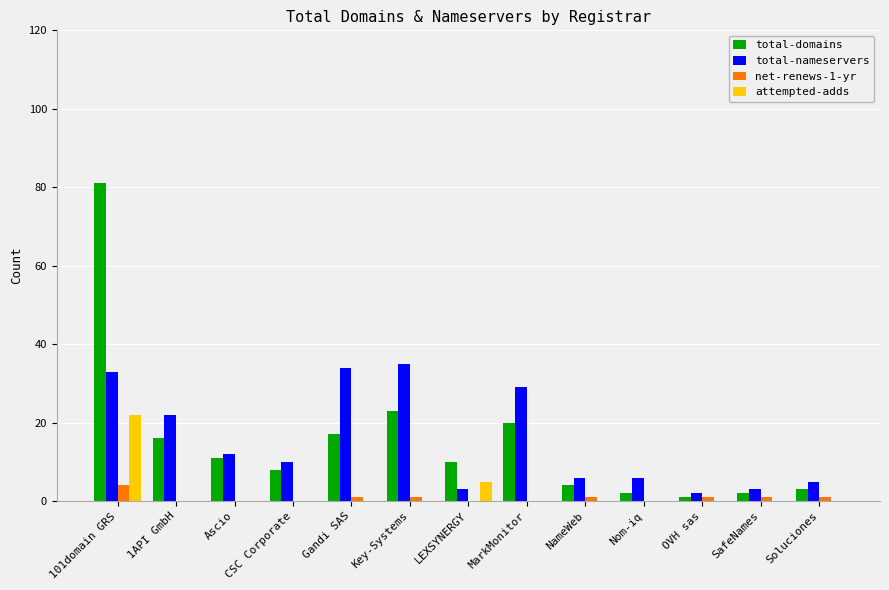

True or false: total-domains has a value of 2 at SafeNames.

True